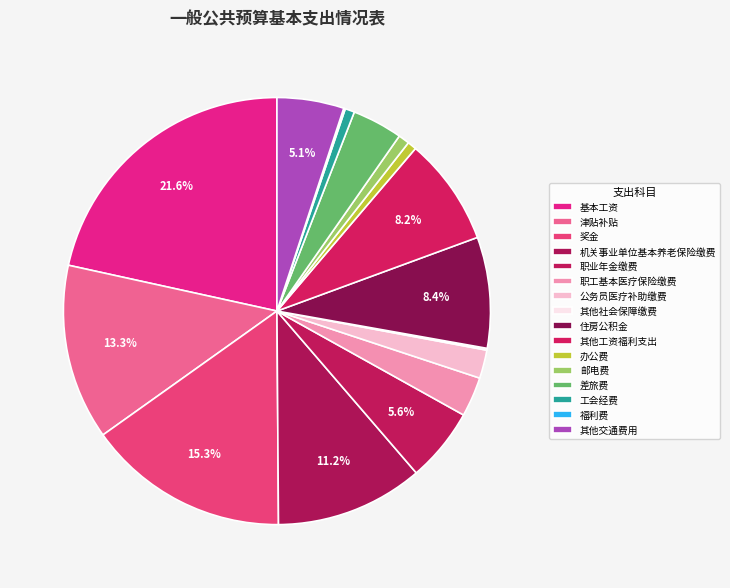

To the nearest percent, what is the average slice percentage?

6%